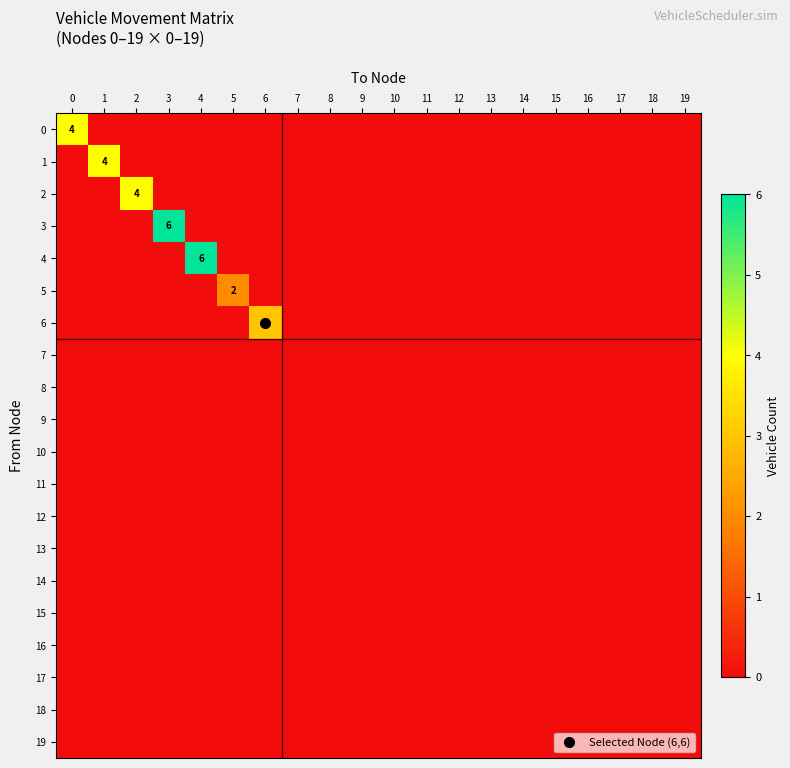

The value of 3 at 15 is 0. True or false?

True